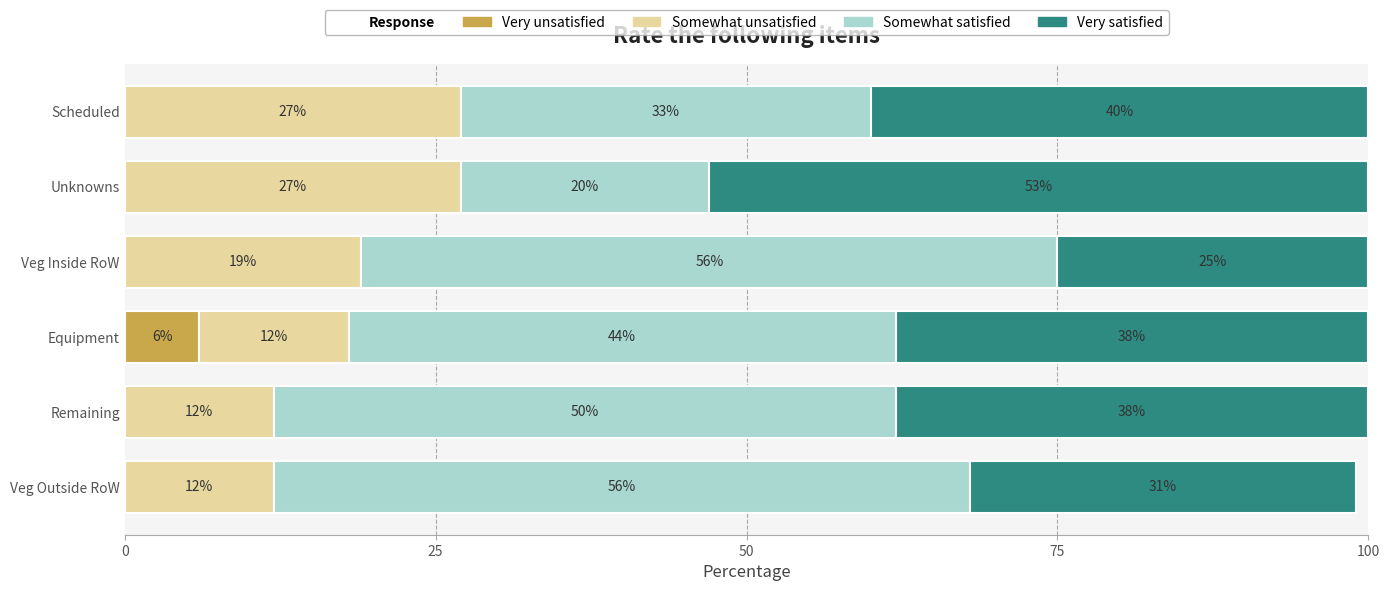

True or false: Very unsatisfied has a value of 6 at Equipment.

True